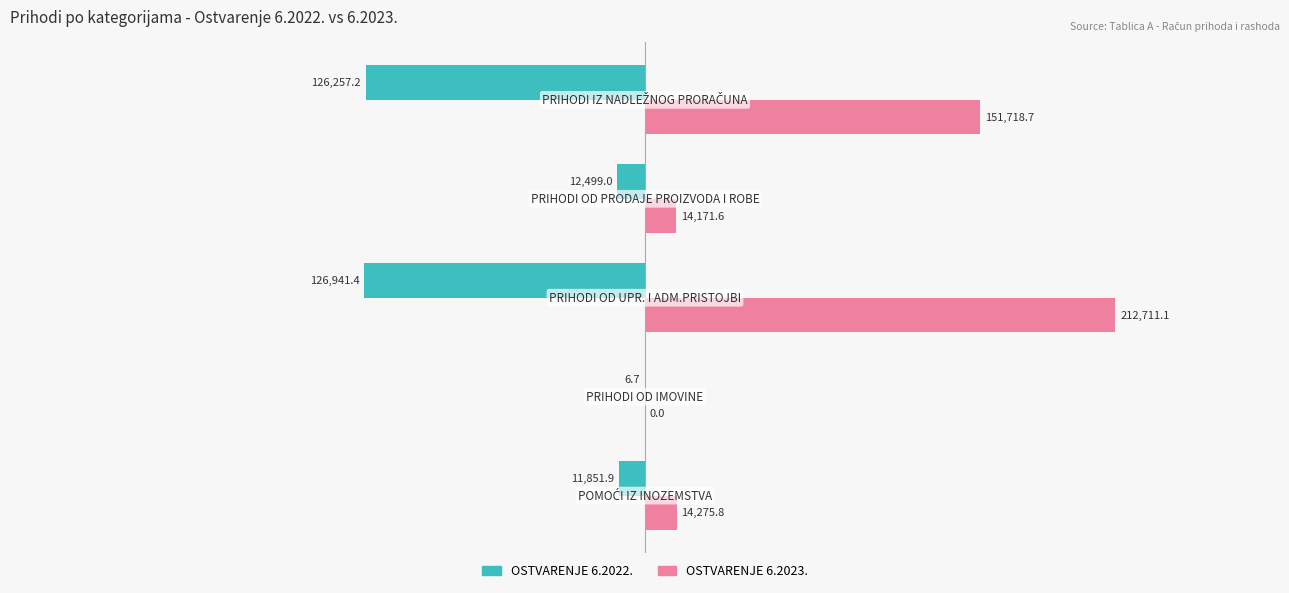

What is the sum of all OSTVARENJE 6.2023. values?

392877.2